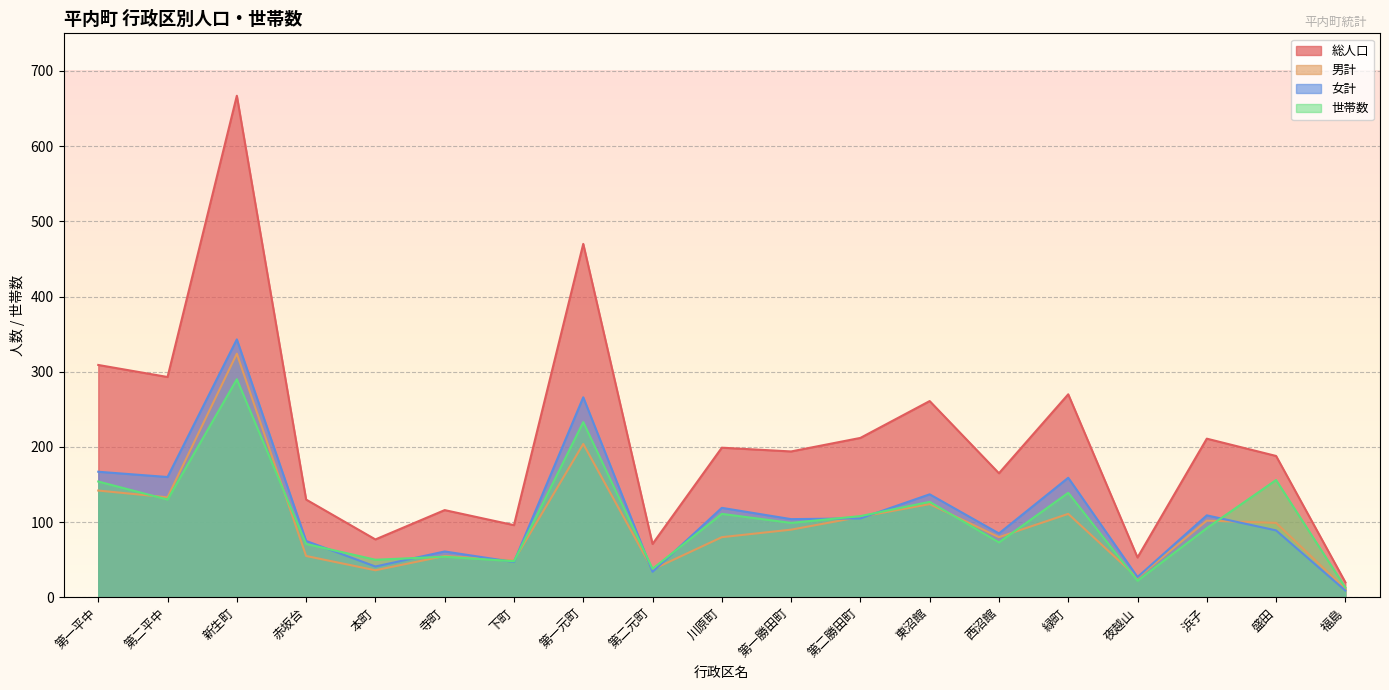

Reading right to left, transcribe all the data shown in this chart.

総人口: 福島=20	盛田=188	浜子=211	夜越山=53	緑町=270	西沼館=165	東沼館=261	第二勝田町=212	第一勝田町=194	川原町=199	第二元町=71	第一元町=470	下町=96	寺町=116	本町=77	赤坂台=130	新生町=667	第二平中=293	第一平中=309
男計: 福島=11	盛田=99	浜子=102	夜越山=26	緑町=111	西沼館=80	東沼館=124	第二勝田町=107	第一勝田町=90	川原町=80	第二元町=37	第一元町=204	下町=49	寺町=55	本町=36	赤坂台=55	新生町=324	第二平中=133	第一平中=142
女計: 福島=9	盛田=89	浜子=109	夜越山=27	緑町=159	西沼館=85	東沼館=137	第二勝田町=105	第一勝田町=104	川原町=119	第二元町=34	第一元町=266	下町=47	寺町=61	本町=41	赤坂台=75	新生町=343	第二平中=160	第一平中=167
世帯数: 福島=13	盛田=156	浜子=92	夜越山=22	緑町=139	西沼館=73	東沼館=127	第二勝田町=108	第一勝田町=99	川原町=111	第二元町=38	第一元町=233	下町=48	寺町=54	本町=50	赤坂台=71	新生町=290	第二平中=130	第一平中=154